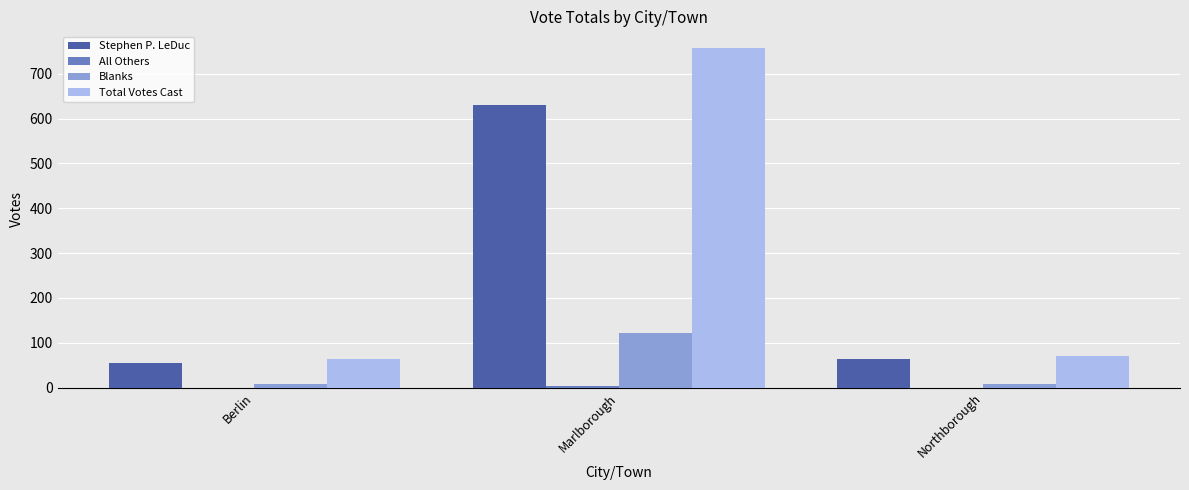

Where is Total Votes Cast nearest to the value 410?

Northborough